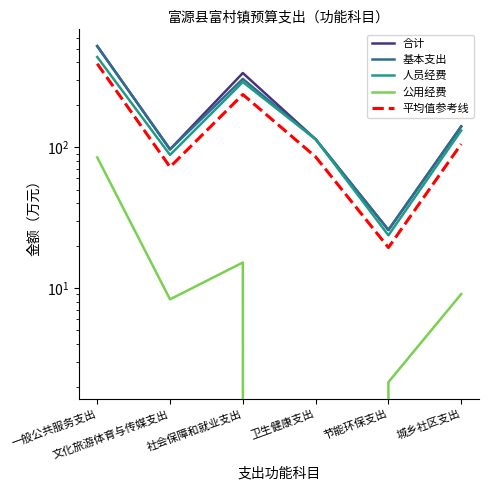

True or false: 公用经费 has more than 1 points higher than both neighbors.

False